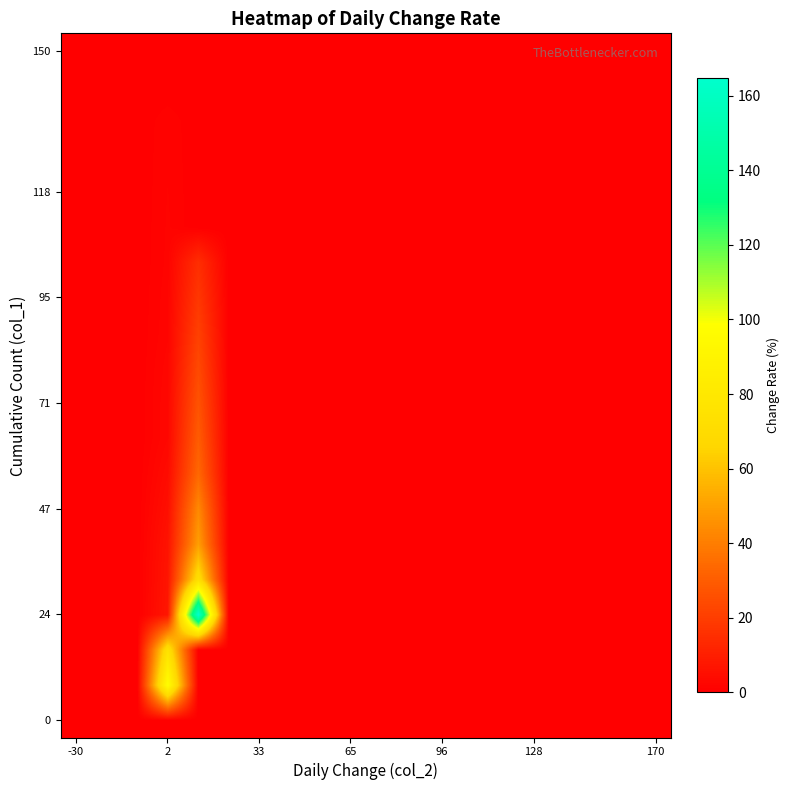

At how many categories does at least one series exceed 37?

2